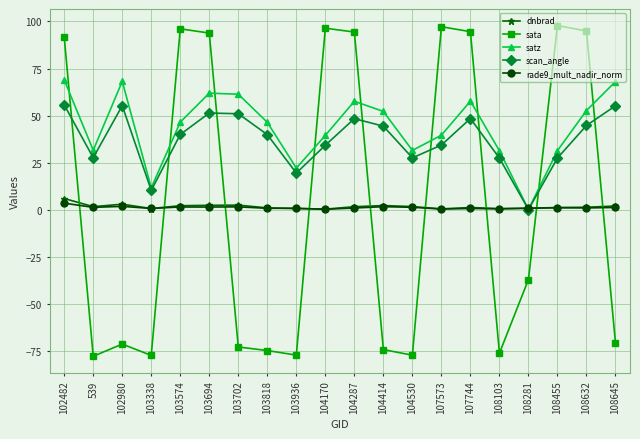

Where does the sata series first go above -36?

102482